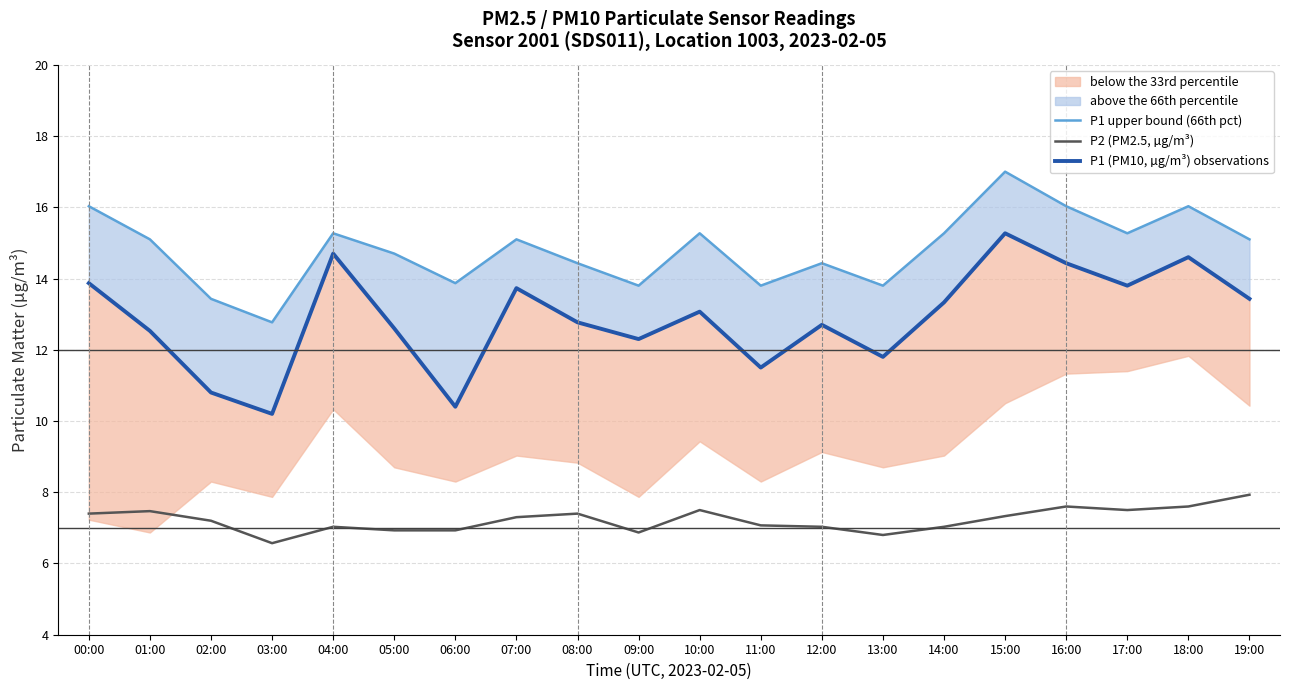

True or false: P1 (PM10, µg/m³) observations and P1 upper bound (66th pct) intersect in this chart.

False